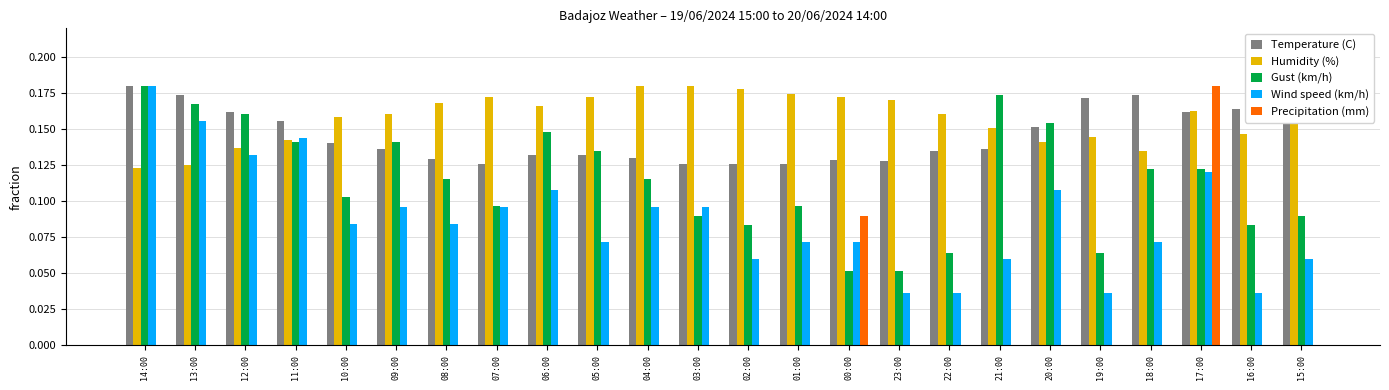

Which series has the largest total across all categories?

Humidity (%)